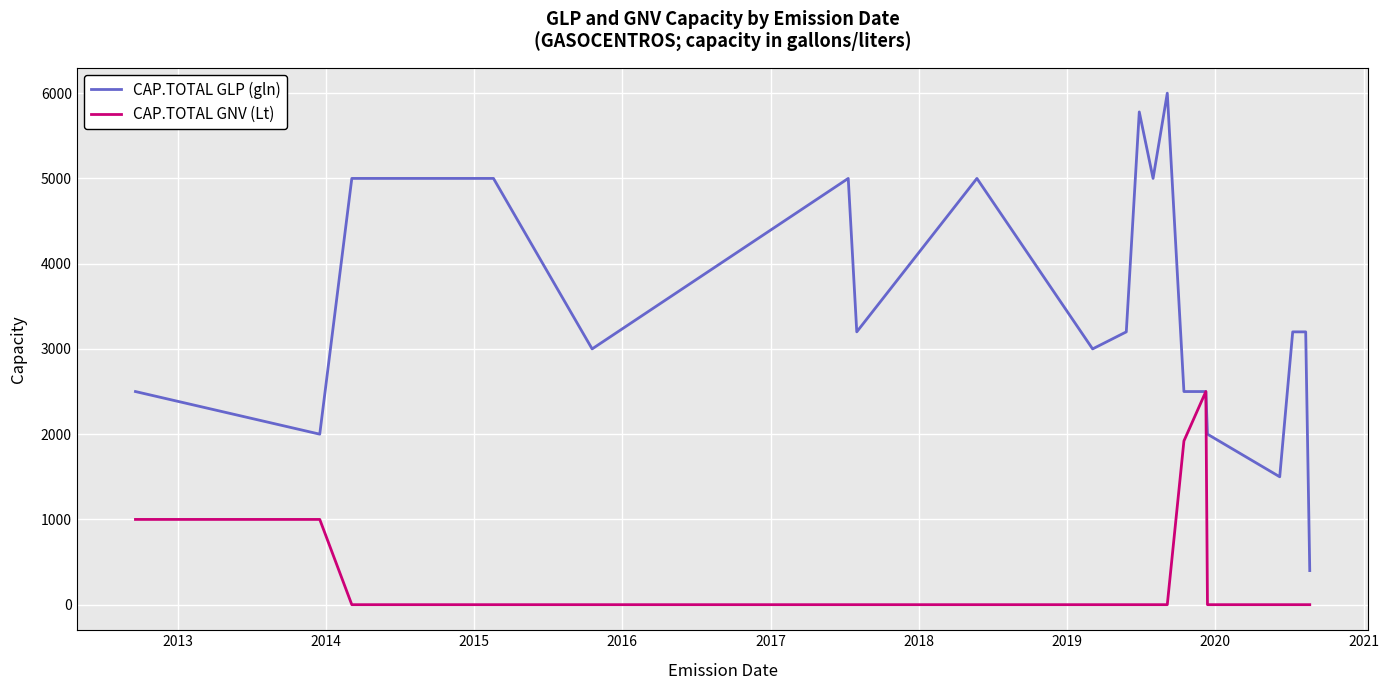

How many lines are shown in the chart?

2